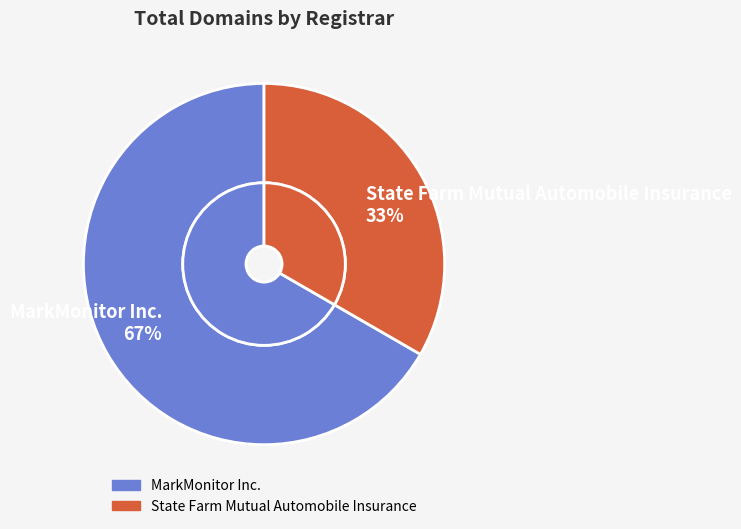

Which has a higher value, State Farm Mutual Automobile Insurance or MarkMonitor Inc.?

MarkMonitor Inc.